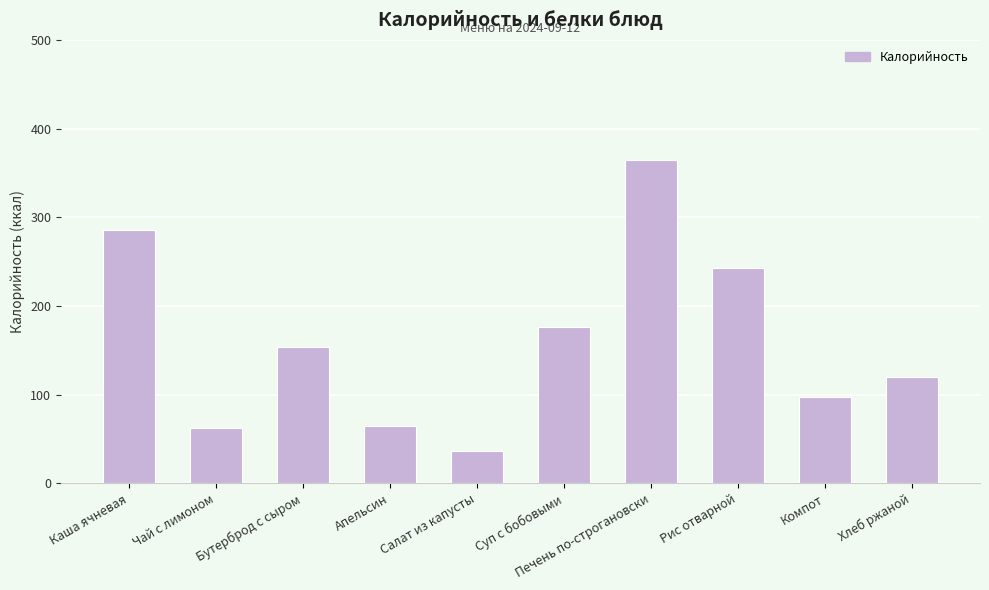

What is the difference between the values at Бутерброд с сыром and Каша ячневая?

132.0